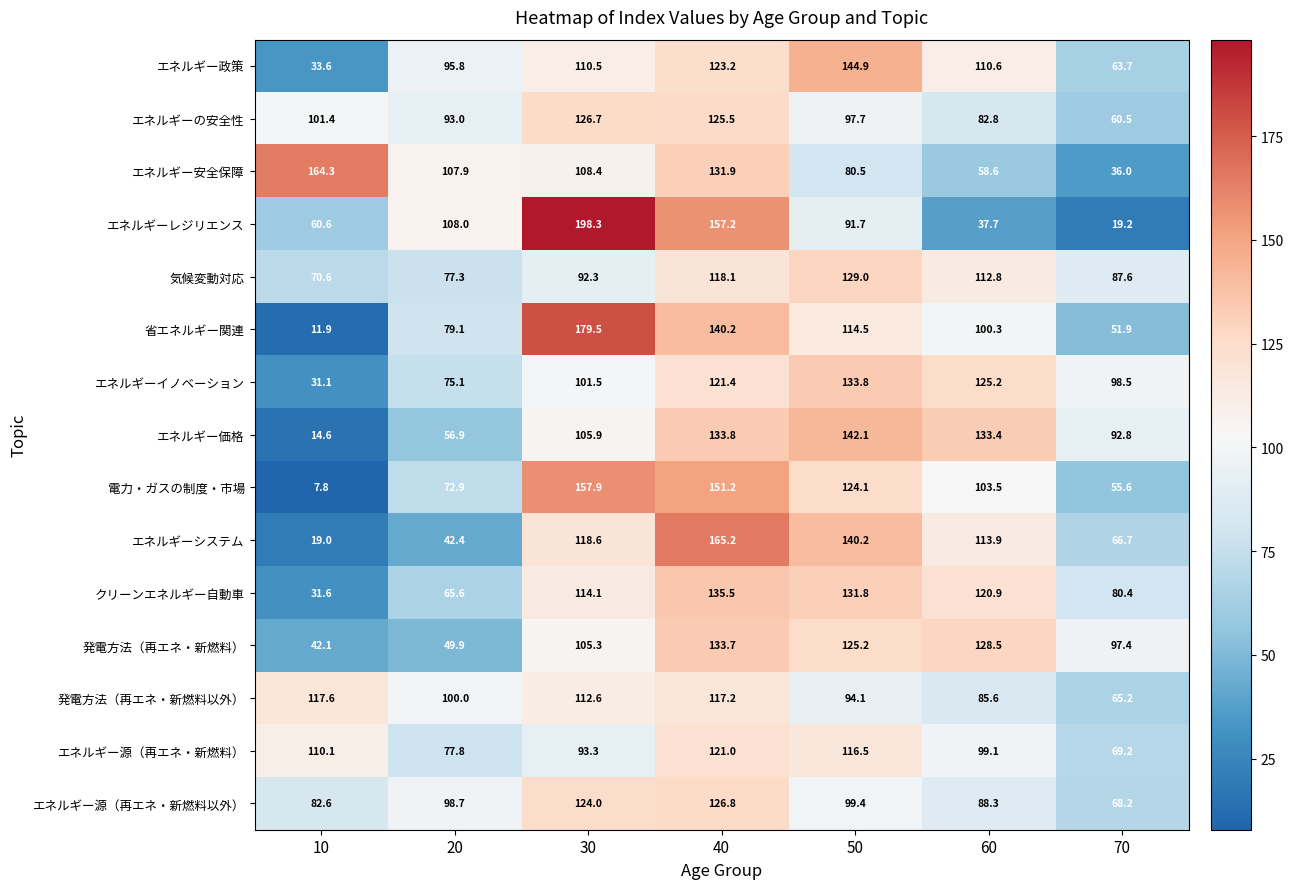

List the series in order of their peak value, highest first.

エネルギーレジリエンス, 省エネルギー関連, エネルギーシステム, エネルギー安全保障, 電力・ガスの制度・市場, エネルギー政策, エネルギー価格, クリーンエネルギー自動車, エネルギーイノベーション, 発電方法（再エネ・新燃料）, 気候変動対応, エネルギー源（再エネ・新燃料以外）, エネルギーの安全性, エネルギー源（再エネ・新燃料）, 発電方法（再エネ・新燃料以外）